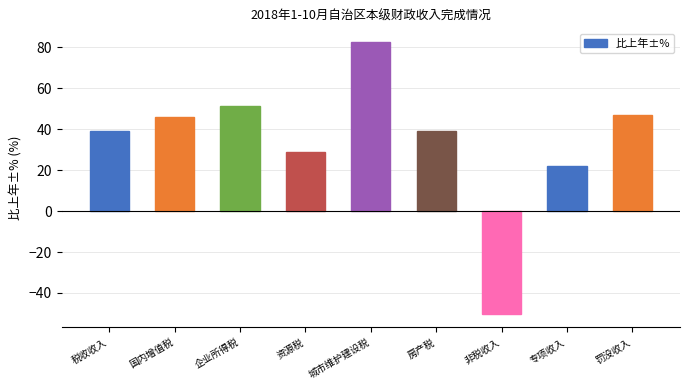

At which label is the value closest to 16?

专项收入